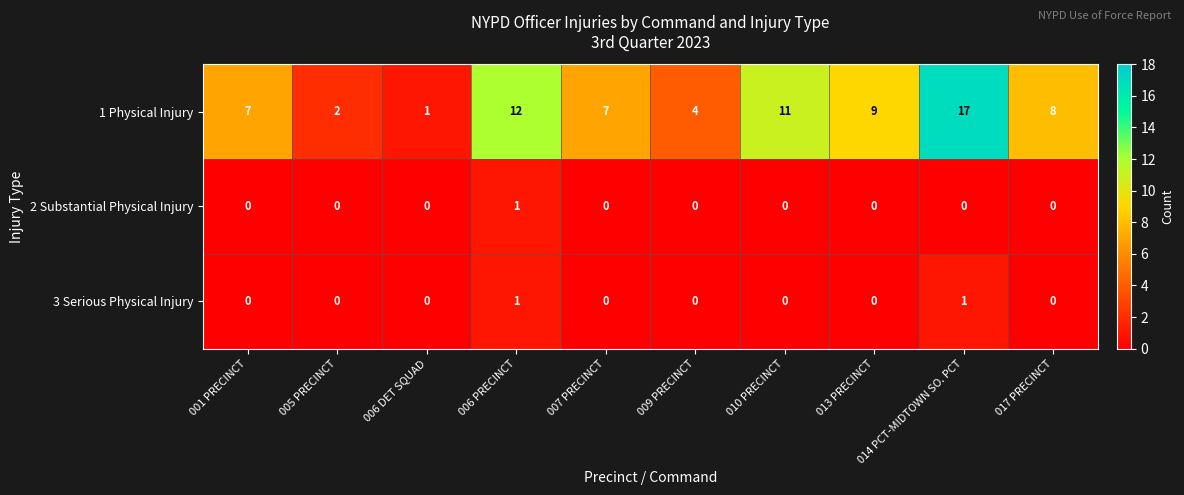

What is the greatest value displayed?

17